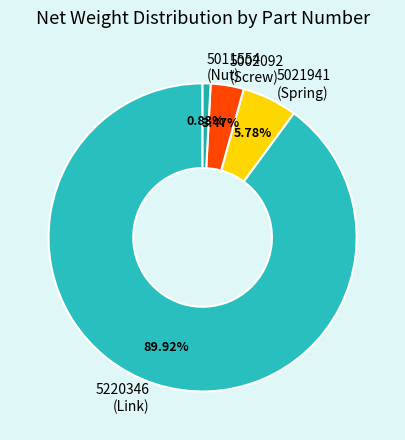

Count the number of slices in the pie.

4